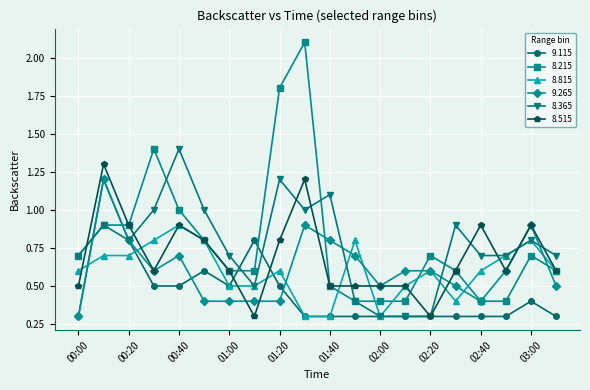

After their last crossing, which series has the higher values: 9.115 or 8.215?

8.215